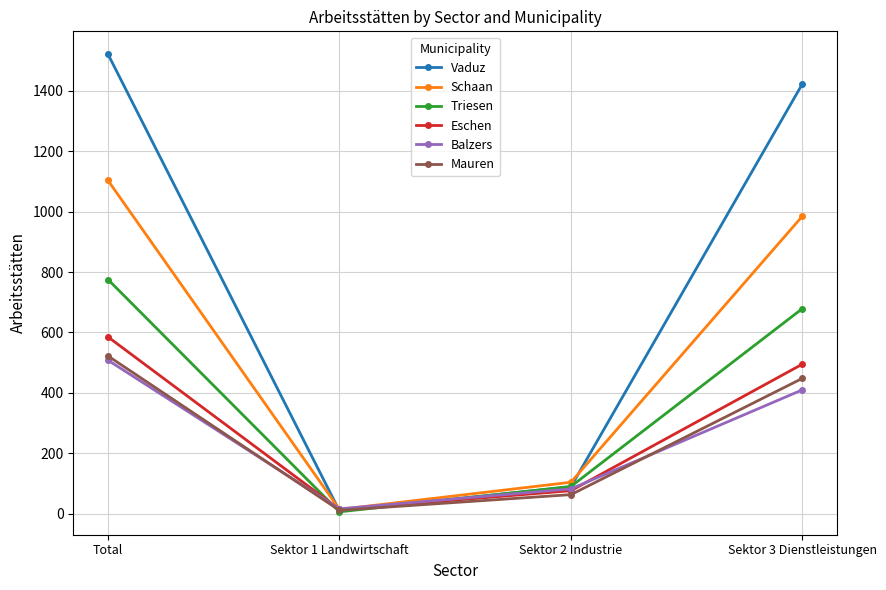

Which series has the largest total across all categories?

Vaduz